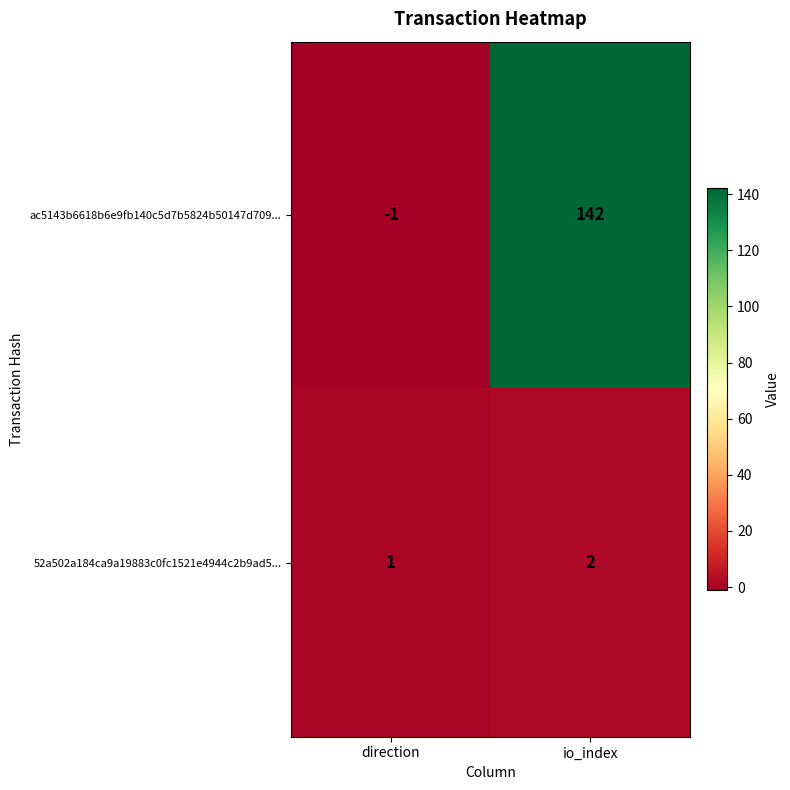

Which series changed the most between direction and io_index?

ac5143b6618b6e9fb140c5d7b5824b50147d709...